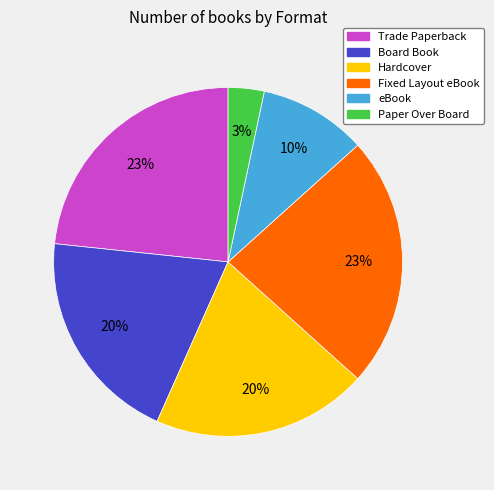

What is the smallest slice in the pie chart?

Paper Over Board